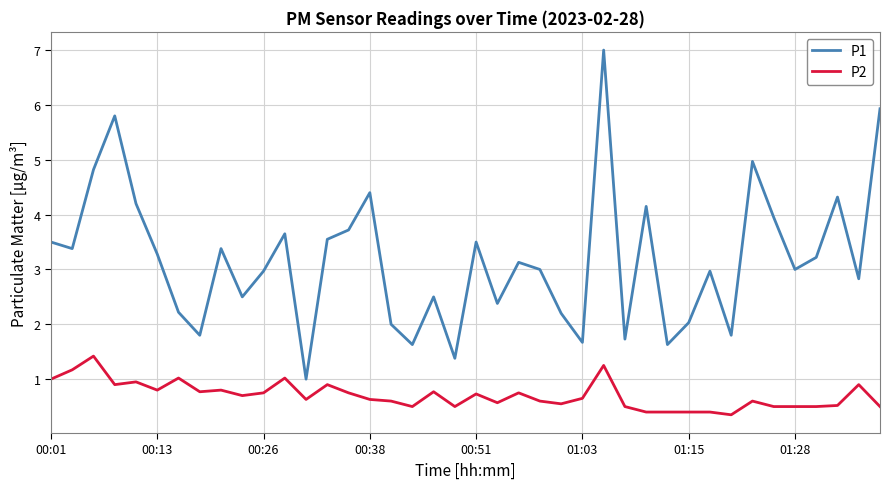

True or false: P1 and P2 intersect in this chart.

False